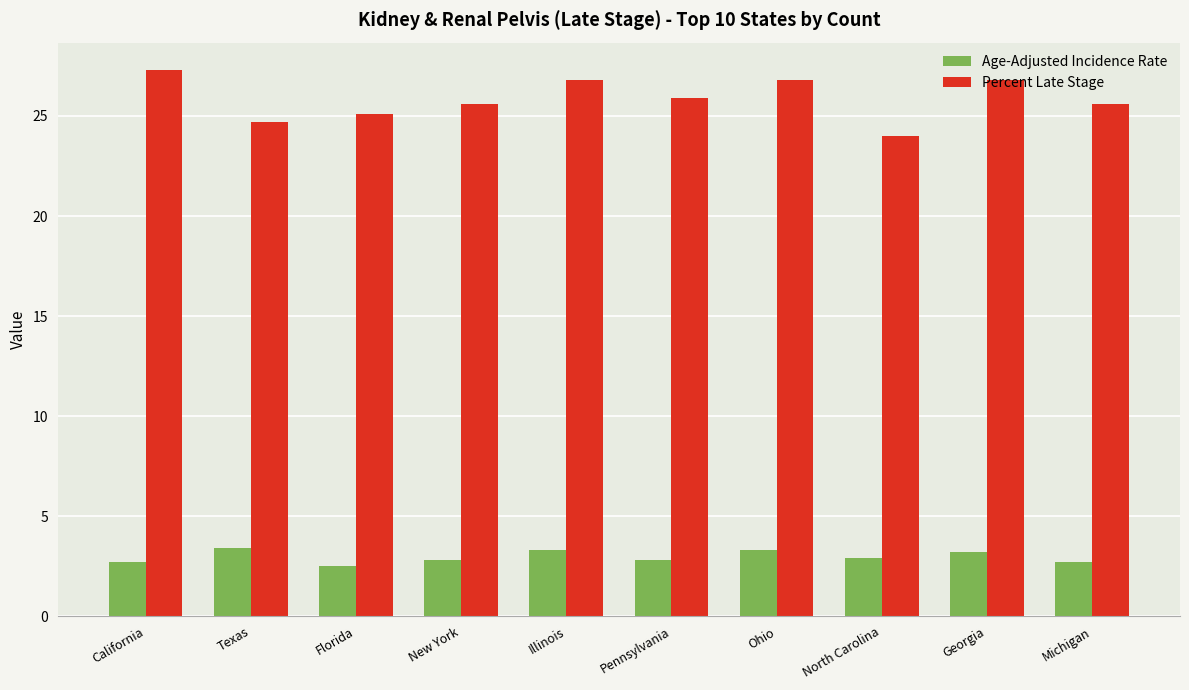

Which series changed the most between Florida and Michigan?

Percent Late Stage